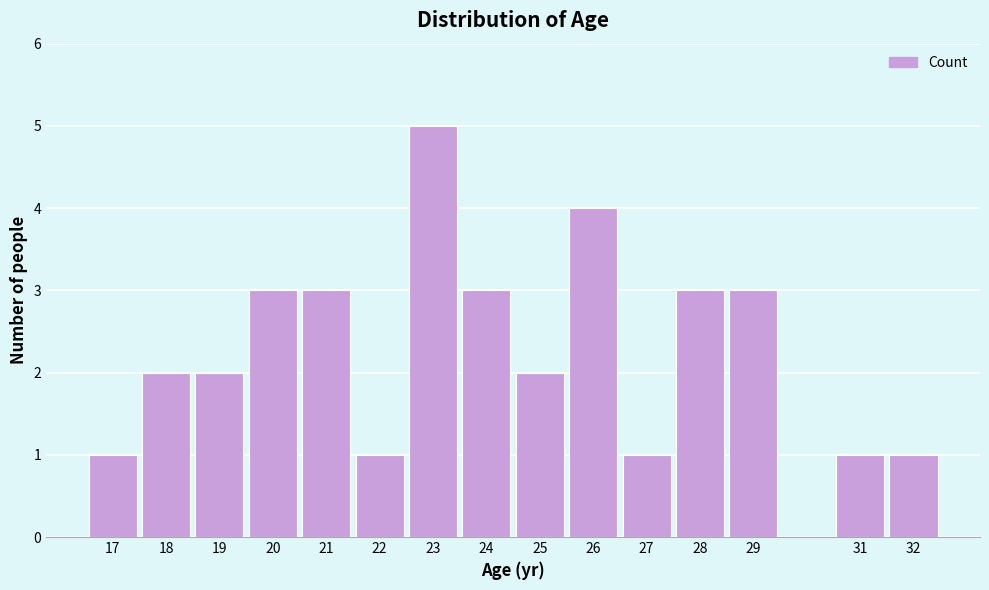

Reading left to right, transcribe all the data shown in this chart.

17=1	18=2	19=2	20=3	21=3	22=1	23=5	24=3	25=2	26=4	27=1	28=3	29=3	31=1	32=1